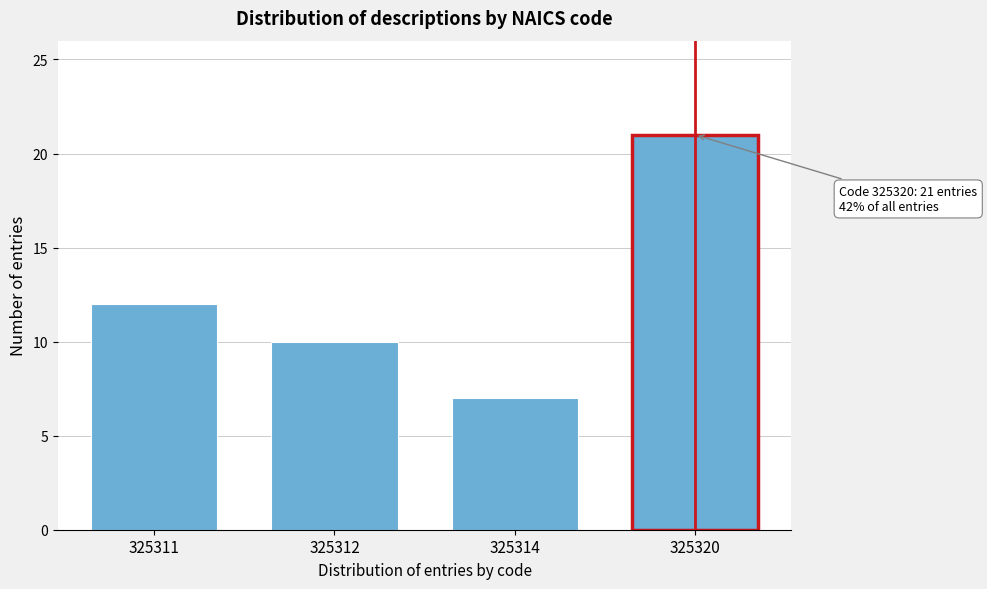

Reading right to left, list all the values displayed in this chart.

325320=21	325314=7	325312=10	325311=12